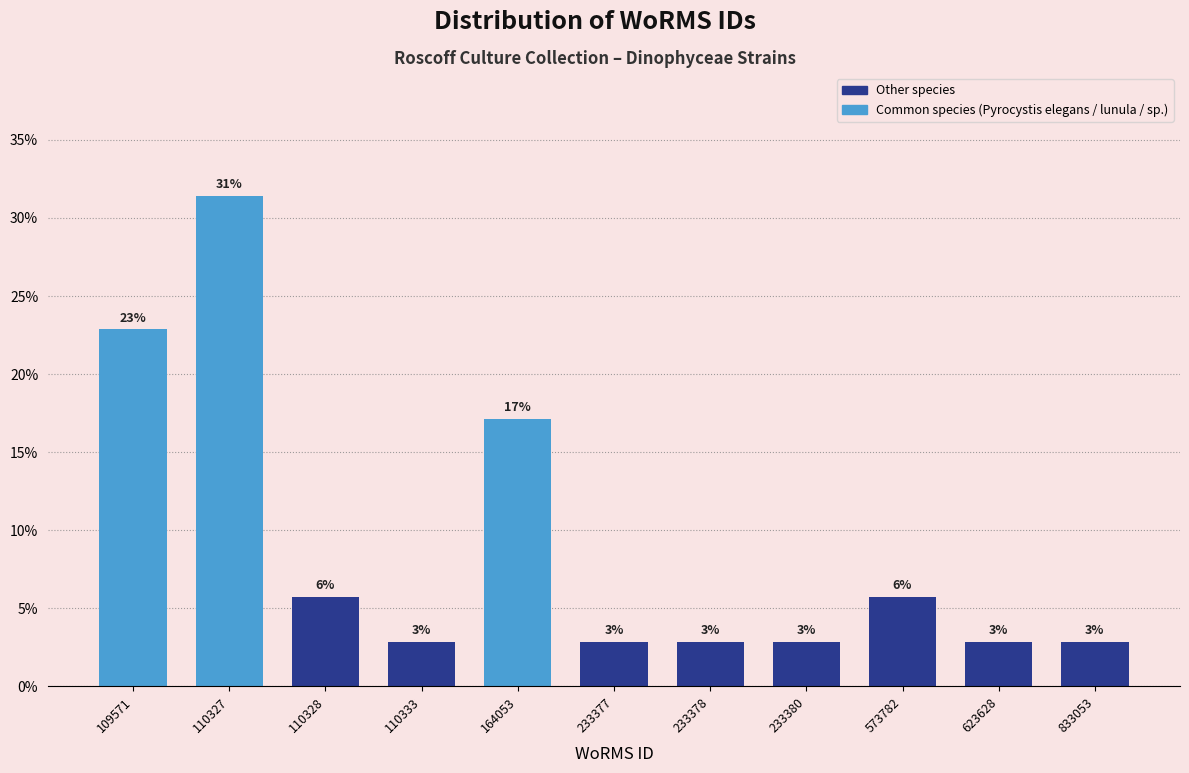

How many bars are there in total?

11